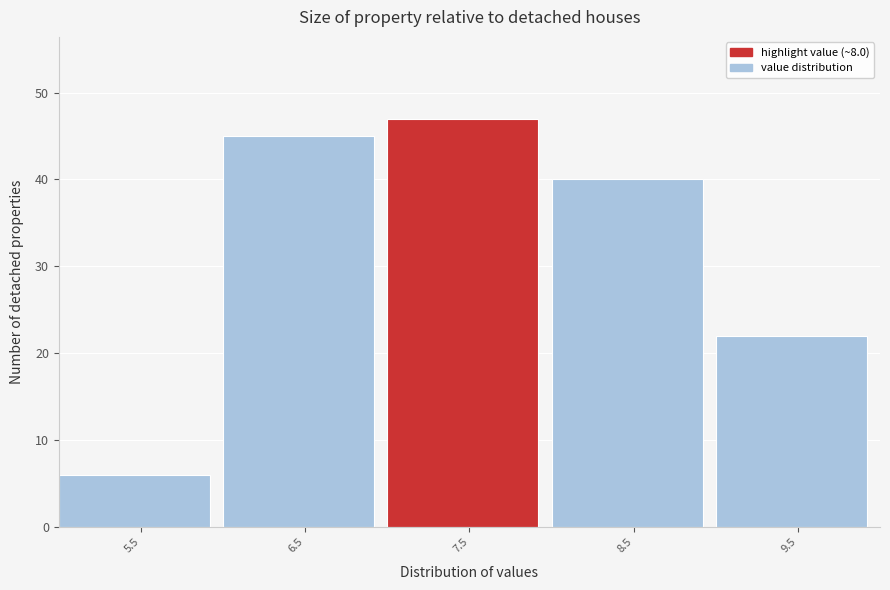

Reading left to right, transcribe all the data shown in this chart.

5.5=6	6.5=45	7.5=47	8.5=40	9.5=22